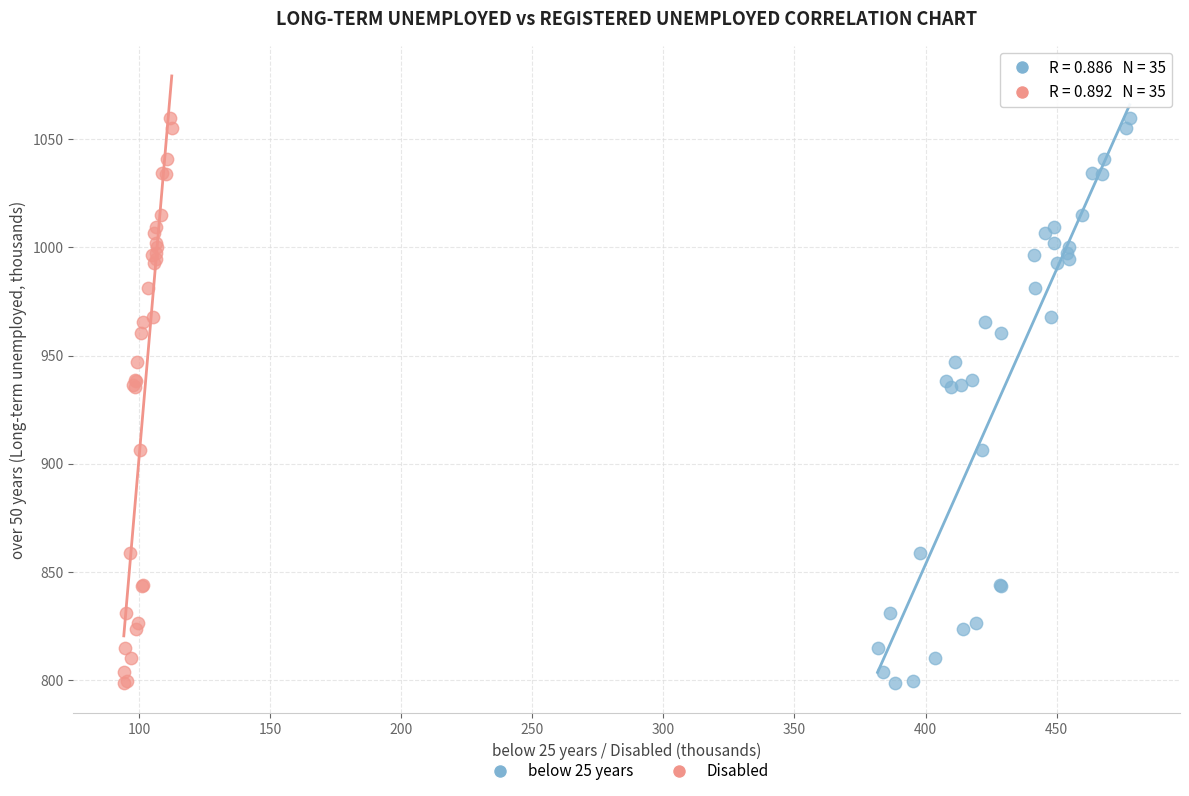

What are all the series names shown in the legend?

below 25 years, Disabled